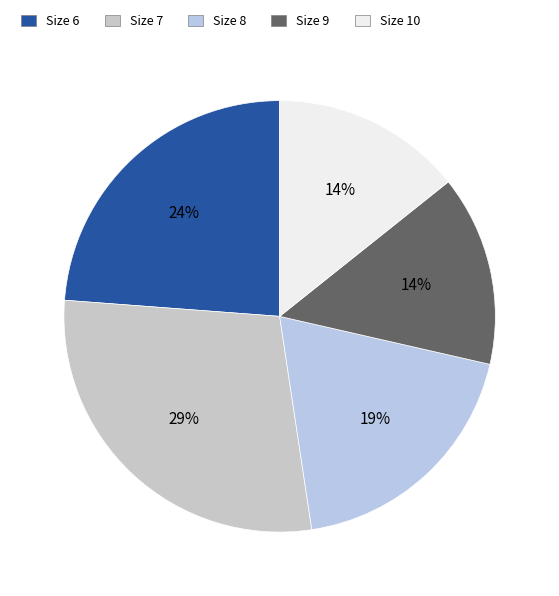

What percentage is the Size 10 slice, to the nearest percent?

14%